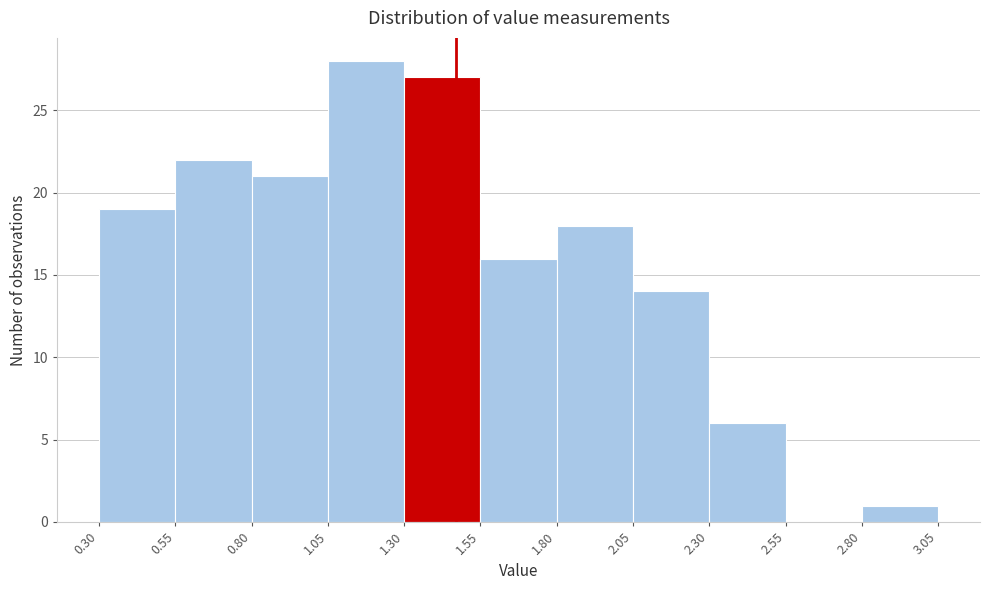

How tall is the bar that spans 2.80 to 3.05 on the x-axis? The values are not printed on the chart, so give them approximately, as read against the axis.

1